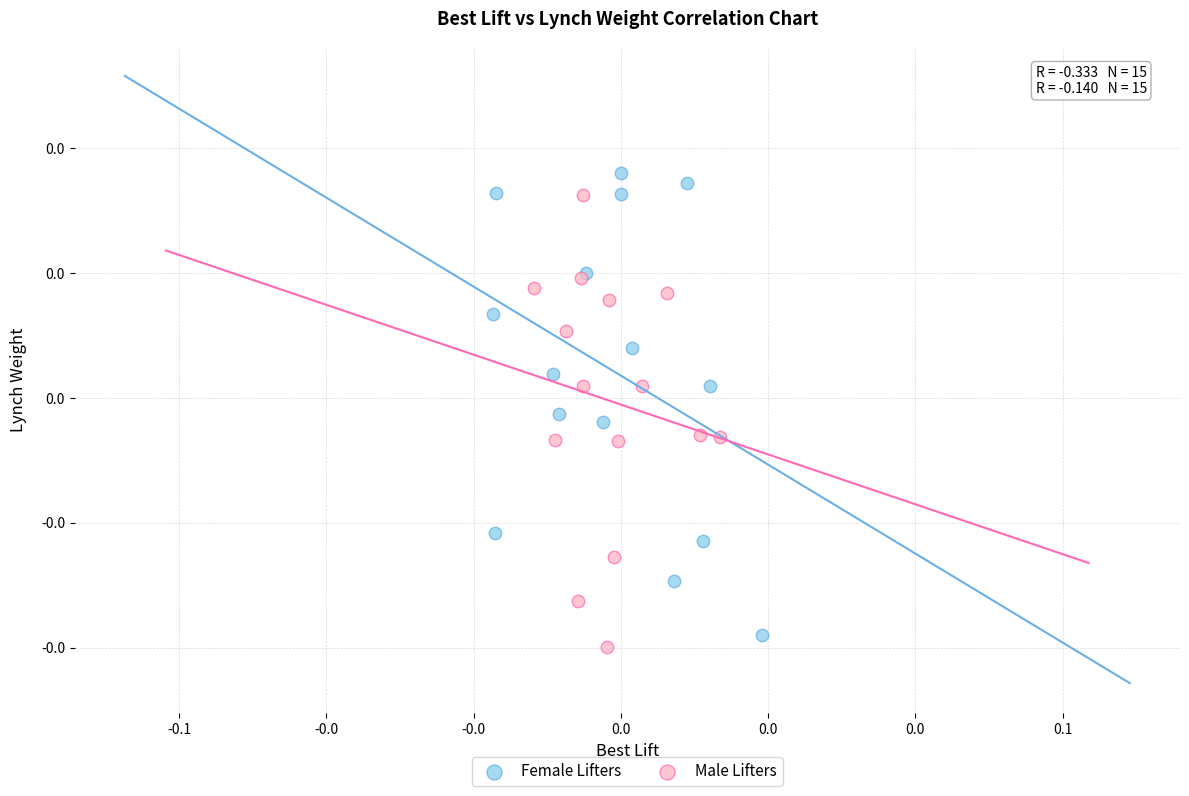

Which series contains the highest Y value?

Female Lifters